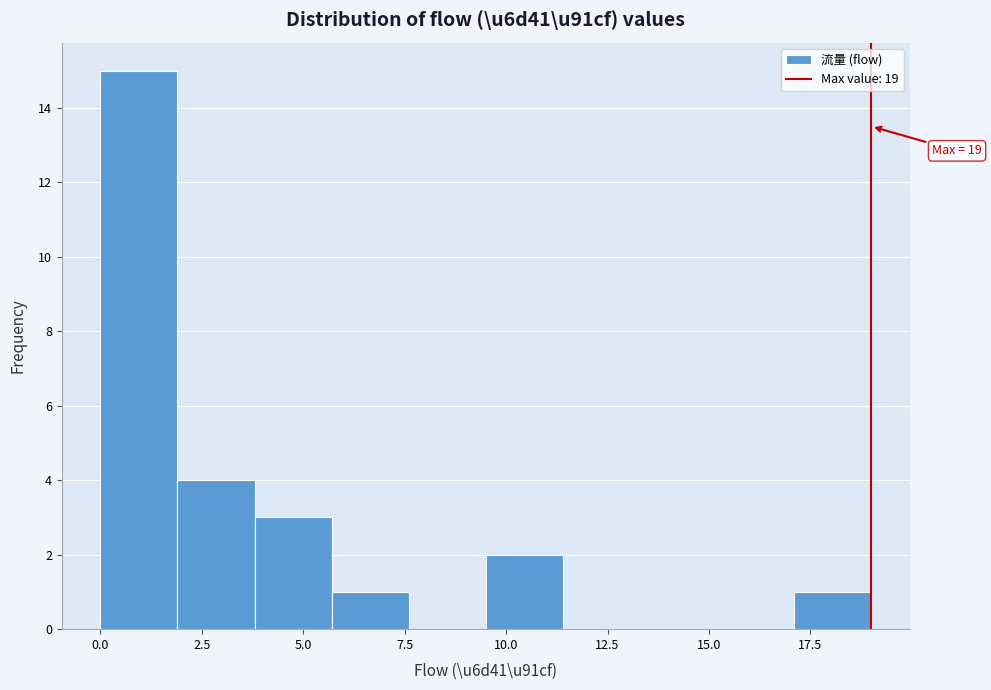

Around what value on the x-axis is the tallest bar? Give the approximate position of its centre, as read against the axis.

1.0